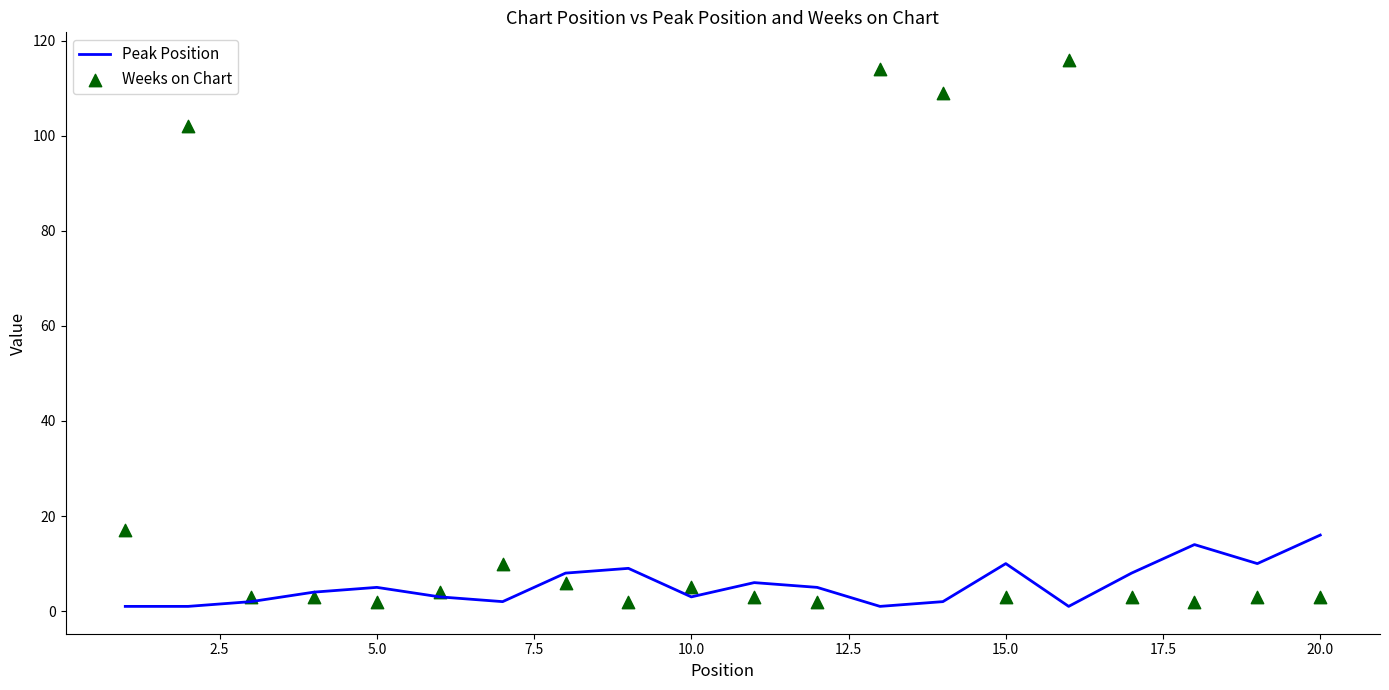

Which series contains the lowest Y value?

Peak Position